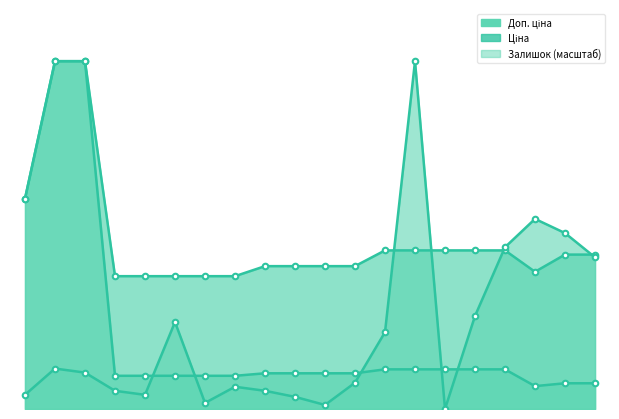

The value of Ціна at 14 is 674.0. True or false?

False